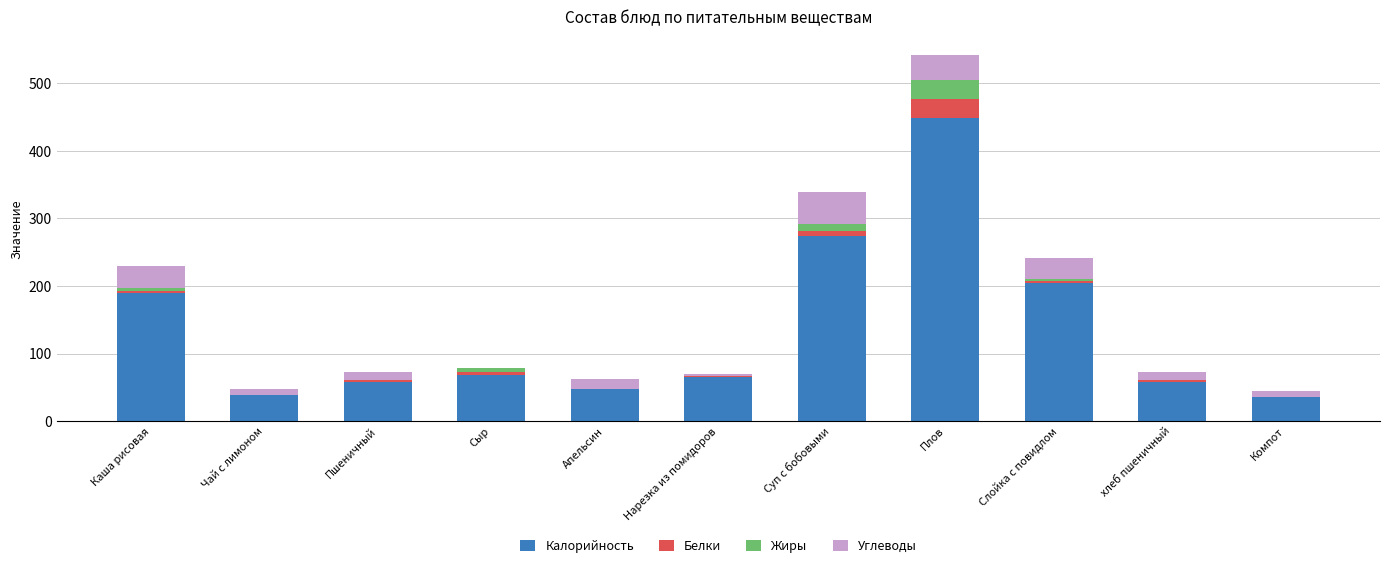

At which category is the sum across all series the highest?

Плов